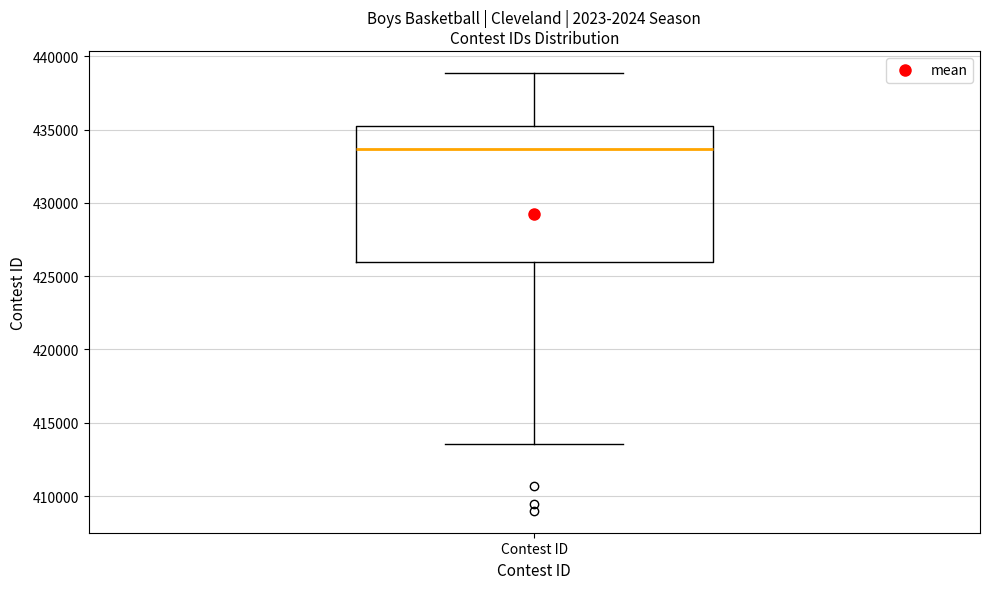

Where is the lower edge of the box for Contest ID on the y-axis? The values are not printed on the chart, so give them approximately, as read against the axis.

426000